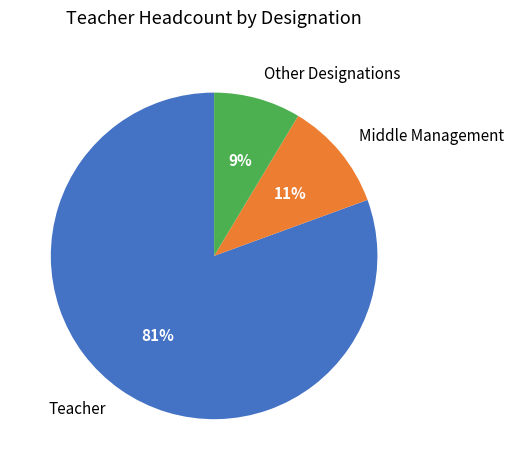

To the nearest percent, what is the combined percentage of Teacher and Other Designations?

89%